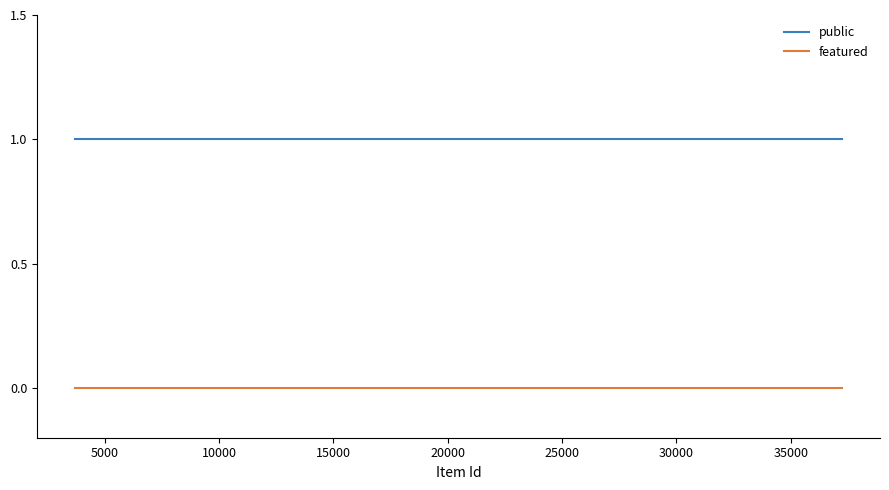

Does the chart display data point markers on the line(s)?

No